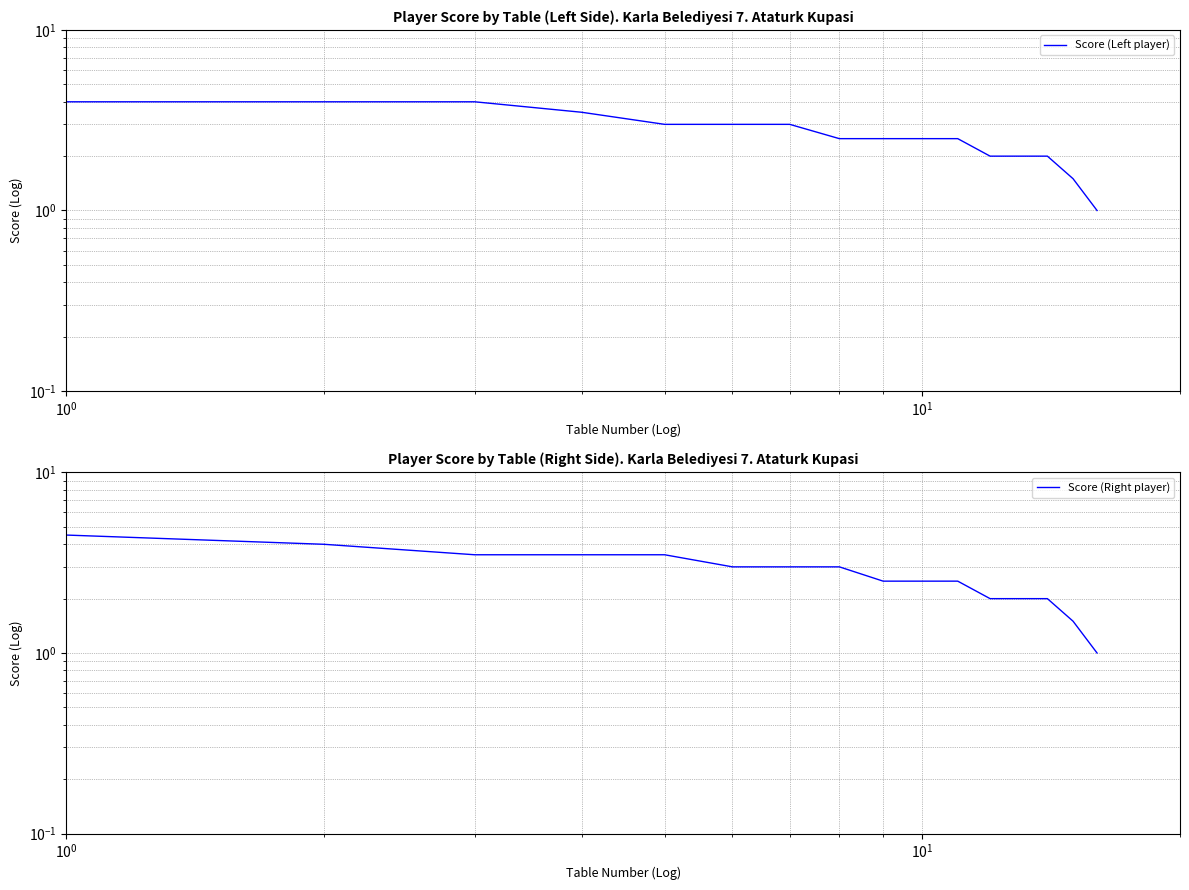

The Score (Right player) series shows 1.9 at $\mathdefault{10^{2}}$. True or false?

False